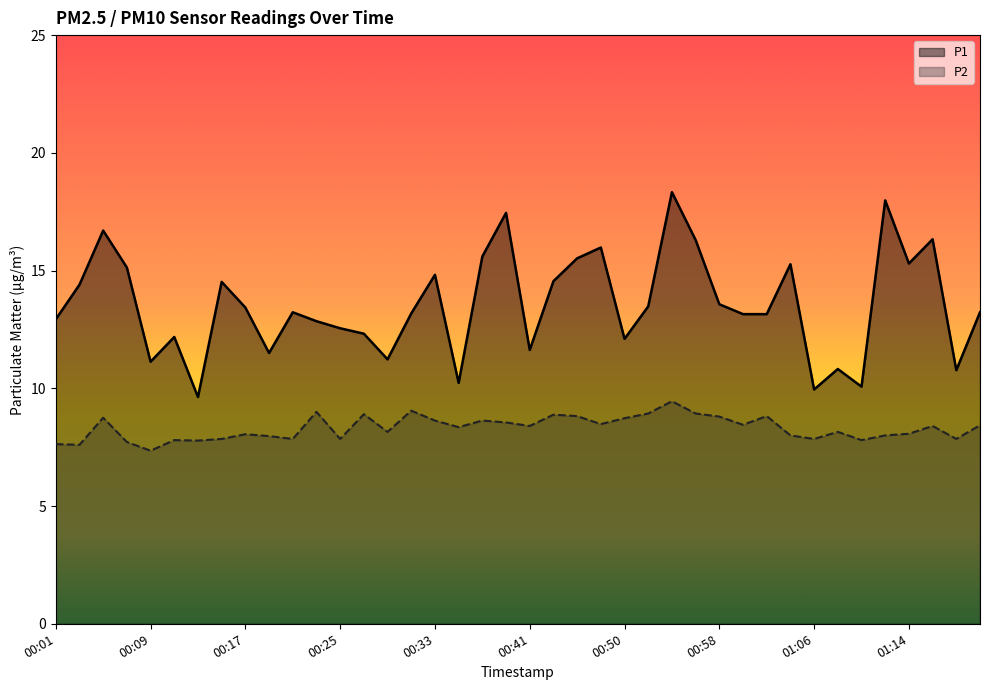

At which label is P2 closest to 8?

01:04